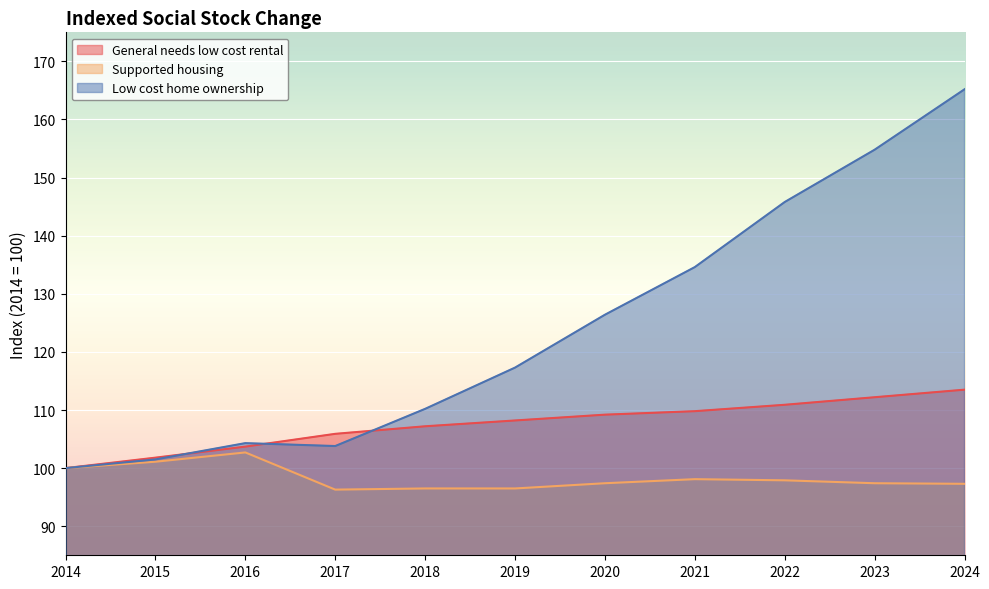

What is the spread (max minus min) of values at 2023?

57.4